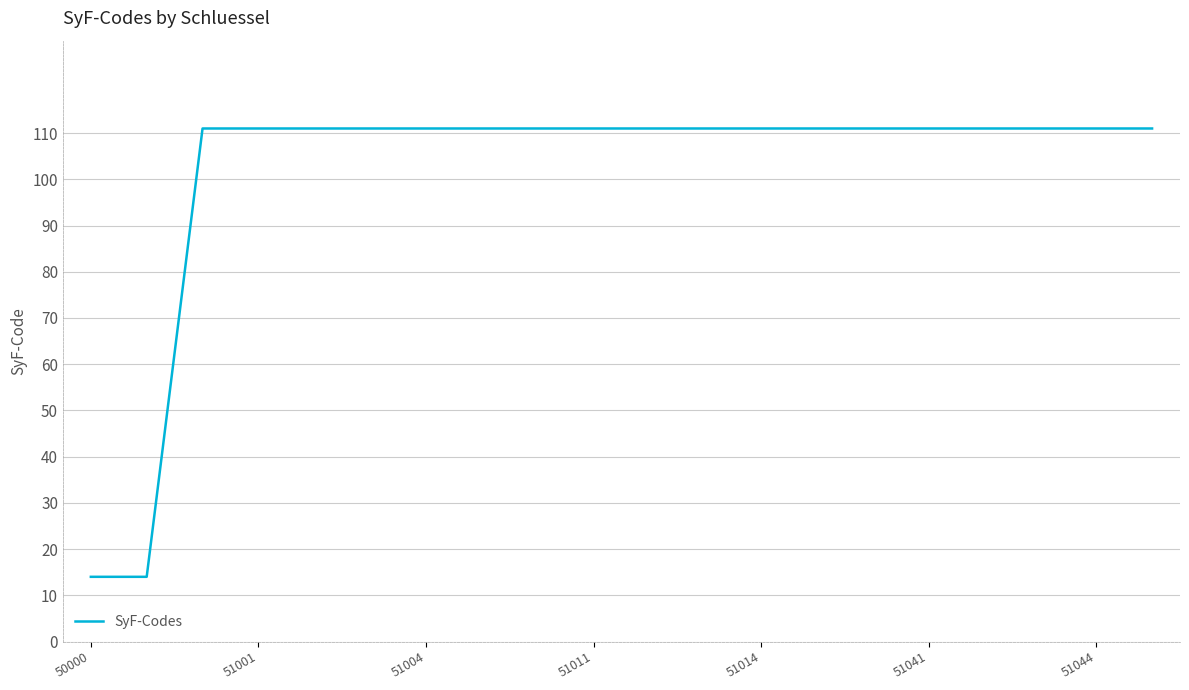

What is the difference between the maximum and minimum values?

97